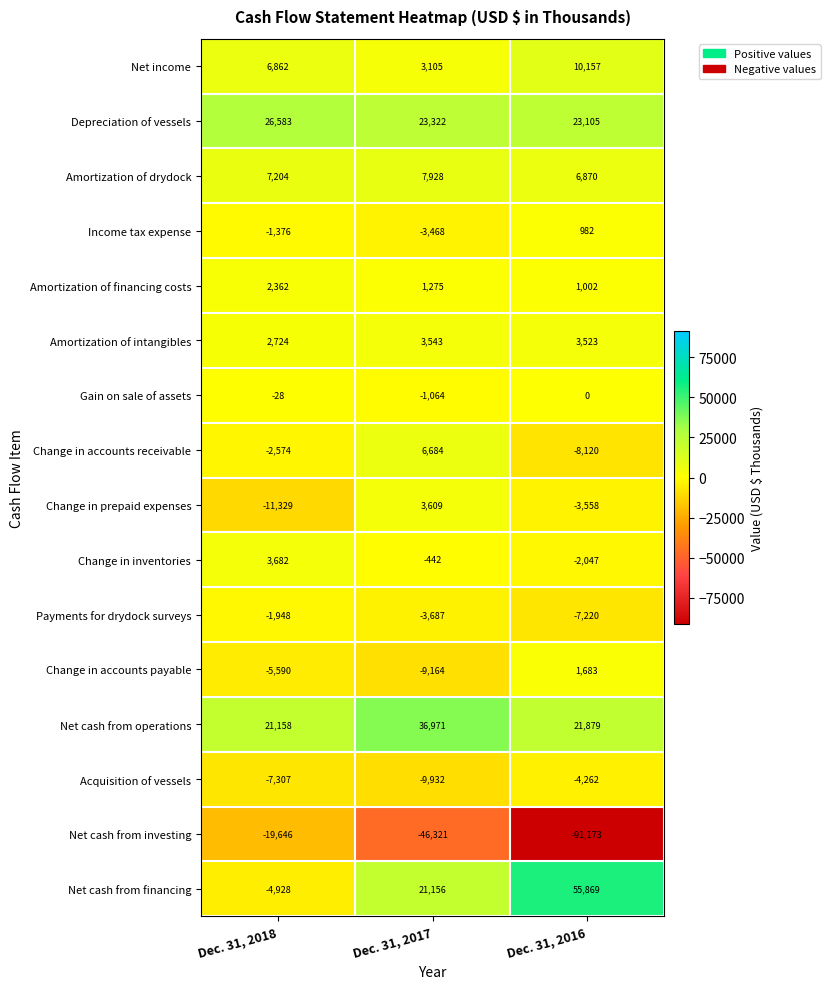

Between Dec. 31, 2018 and Dec. 31, 2016, which series saw the biggest shift?

Net cash from investing